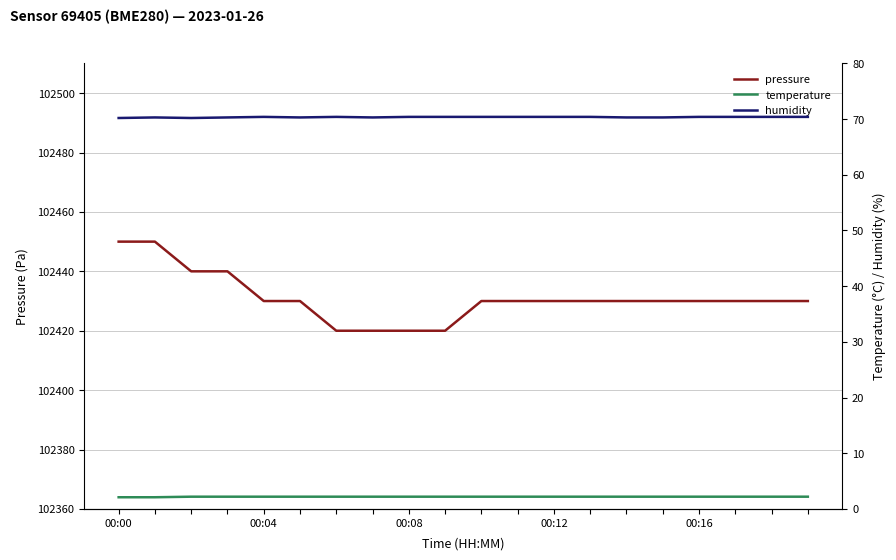

How many lines are shown in the chart?

3